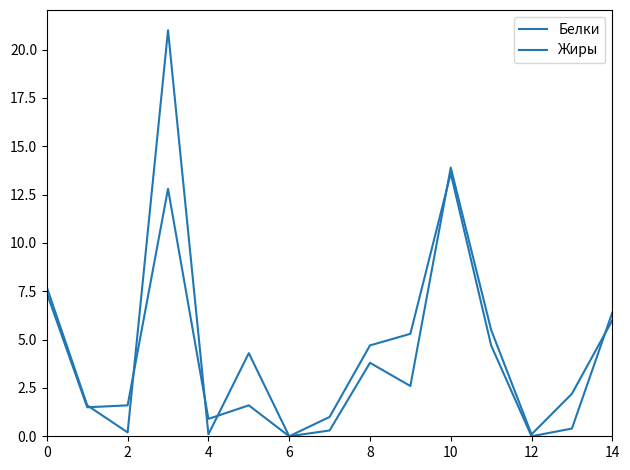

Is this an area chart (filled region under the line)?

No